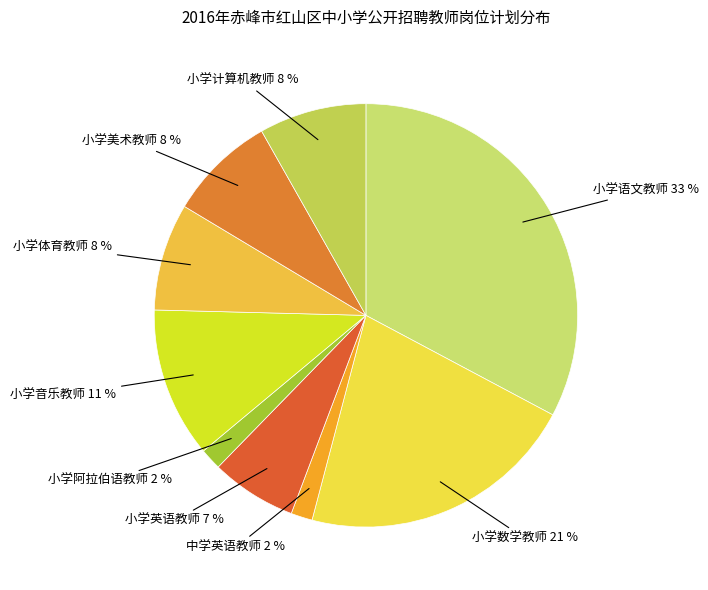

How many segments does this pie chart have?

9